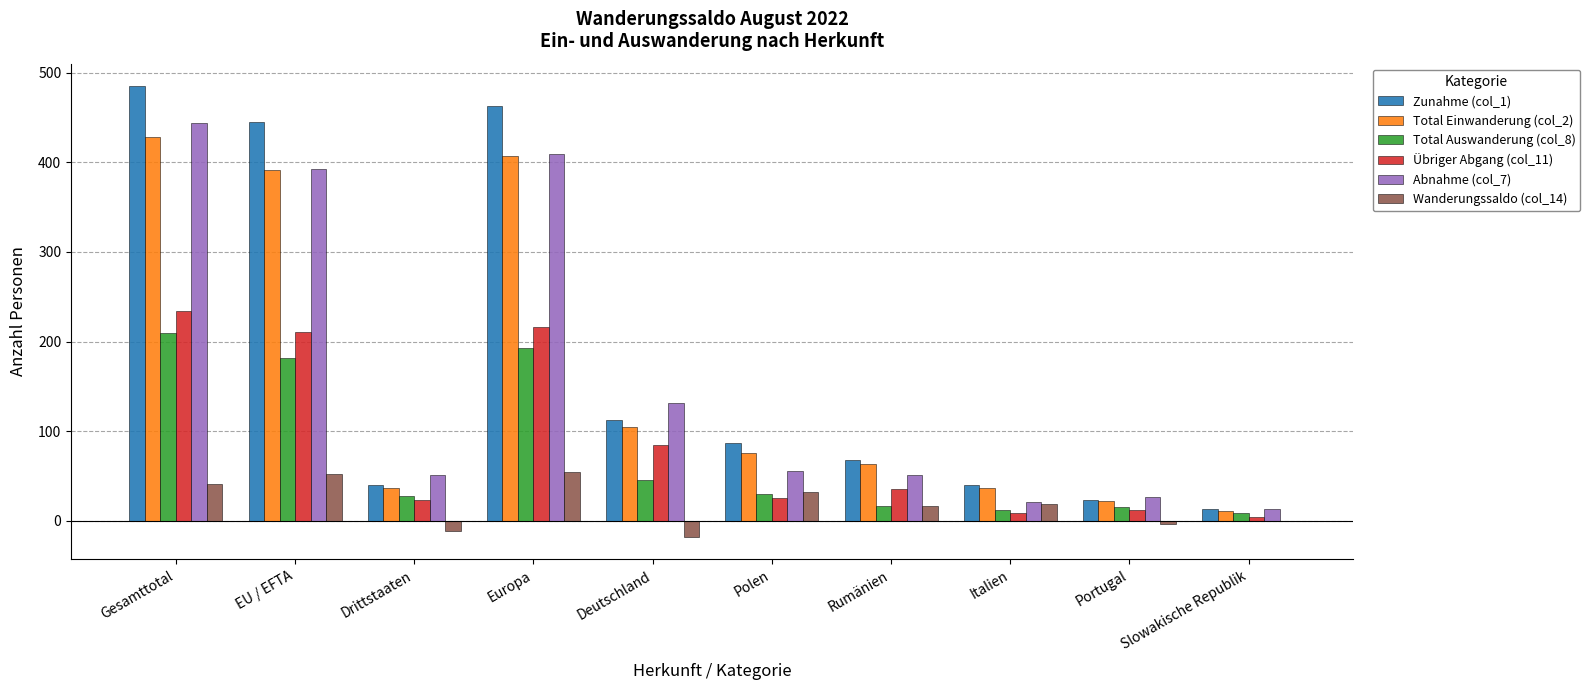

Is it true that Total Auswanderung (col_8) equals 15 at Portugal?

True